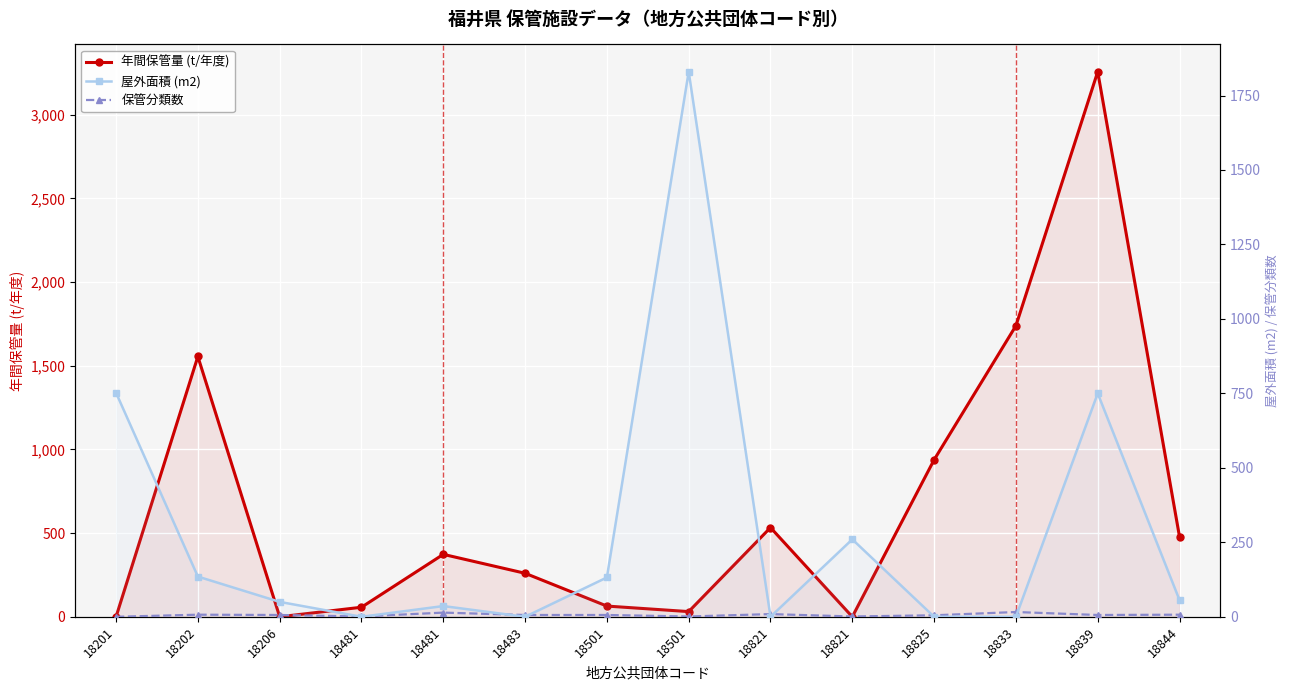

Is it true that 保管分類数 equals 9.0 at 18483?

False